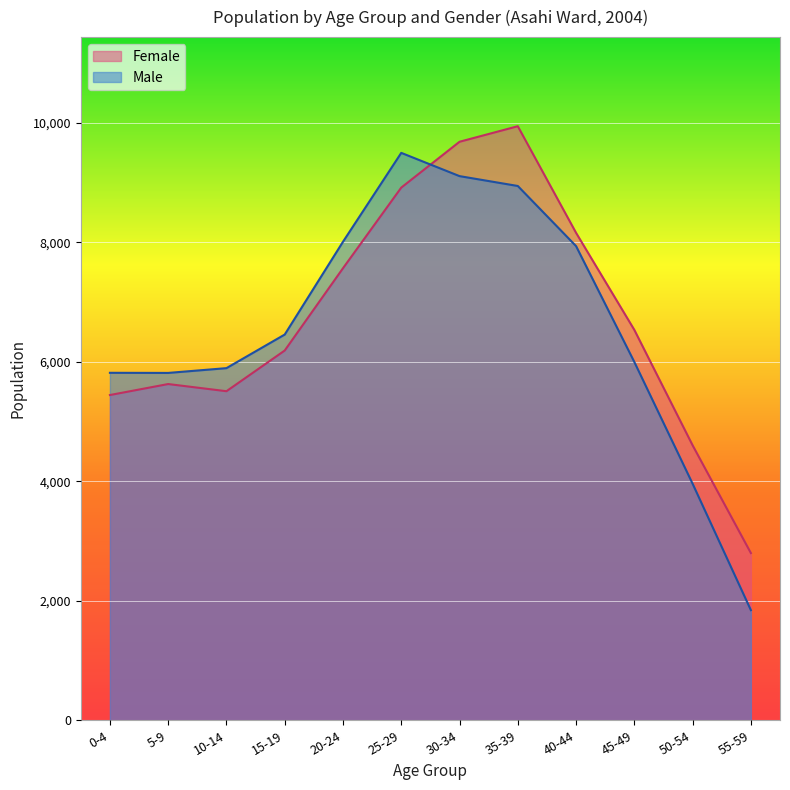

Count the number of categories in the chart.

12